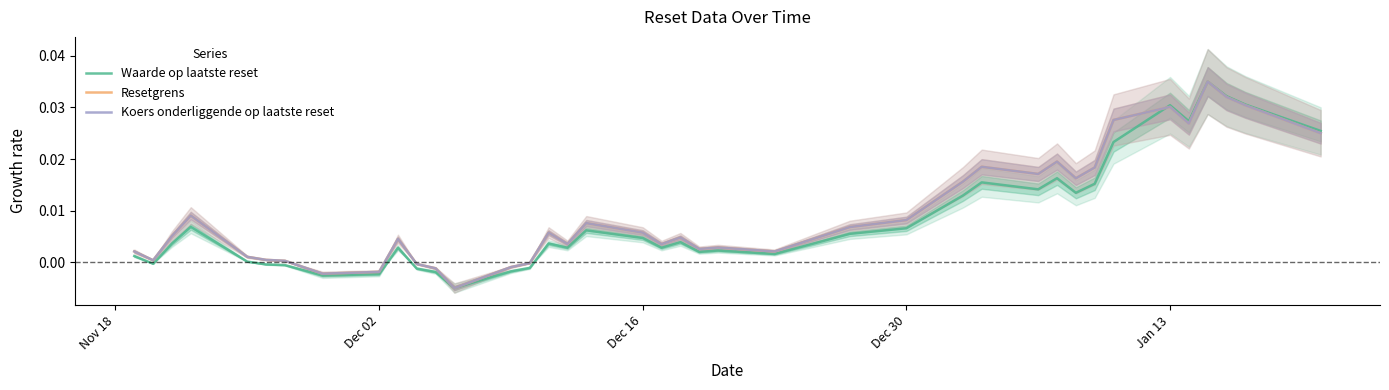

Does the chart have visible grid lines?

No